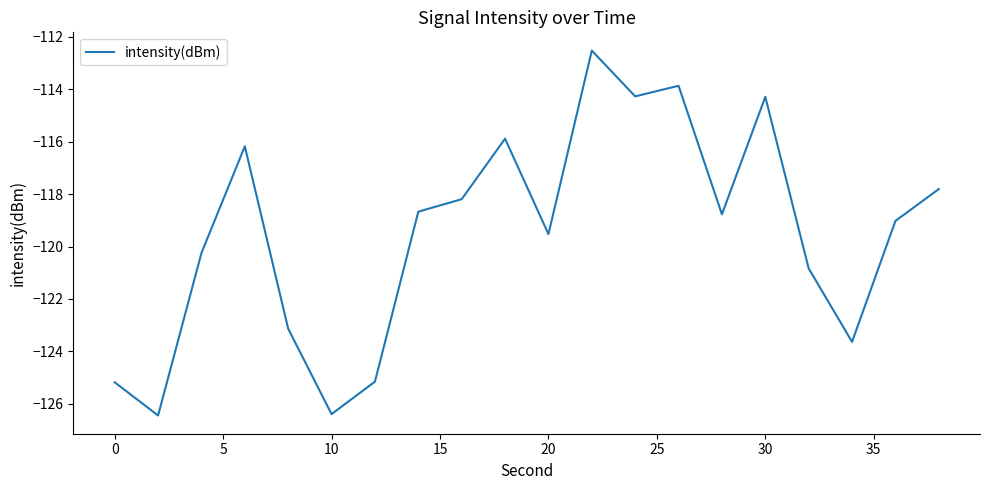

What is the difference between the maximum and minimum values?

13.9